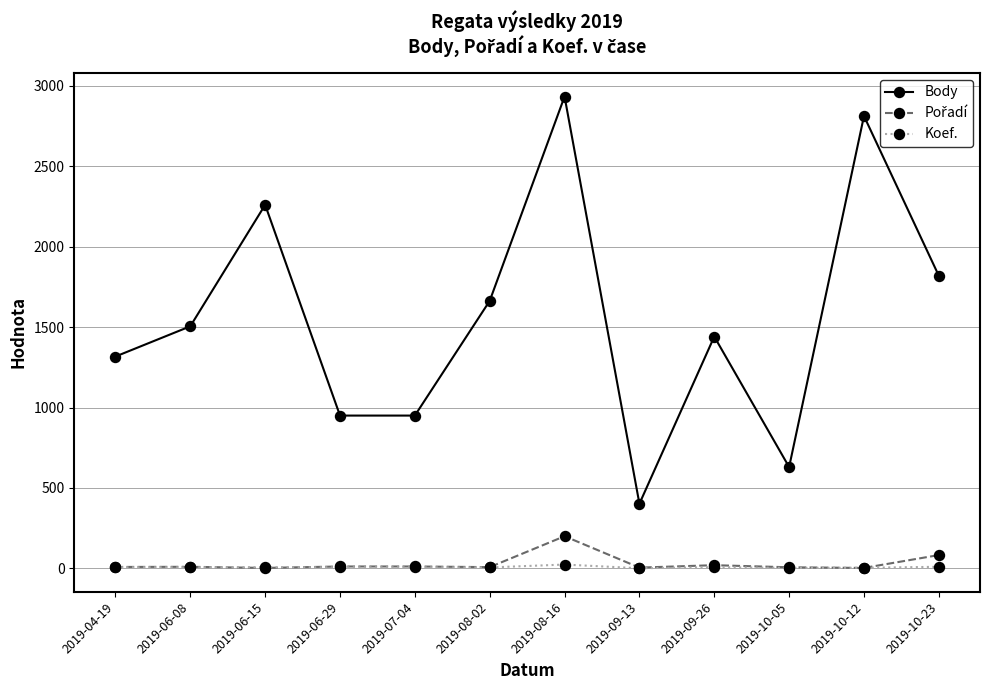

True or false: Koef. and Body cross at least once.

False